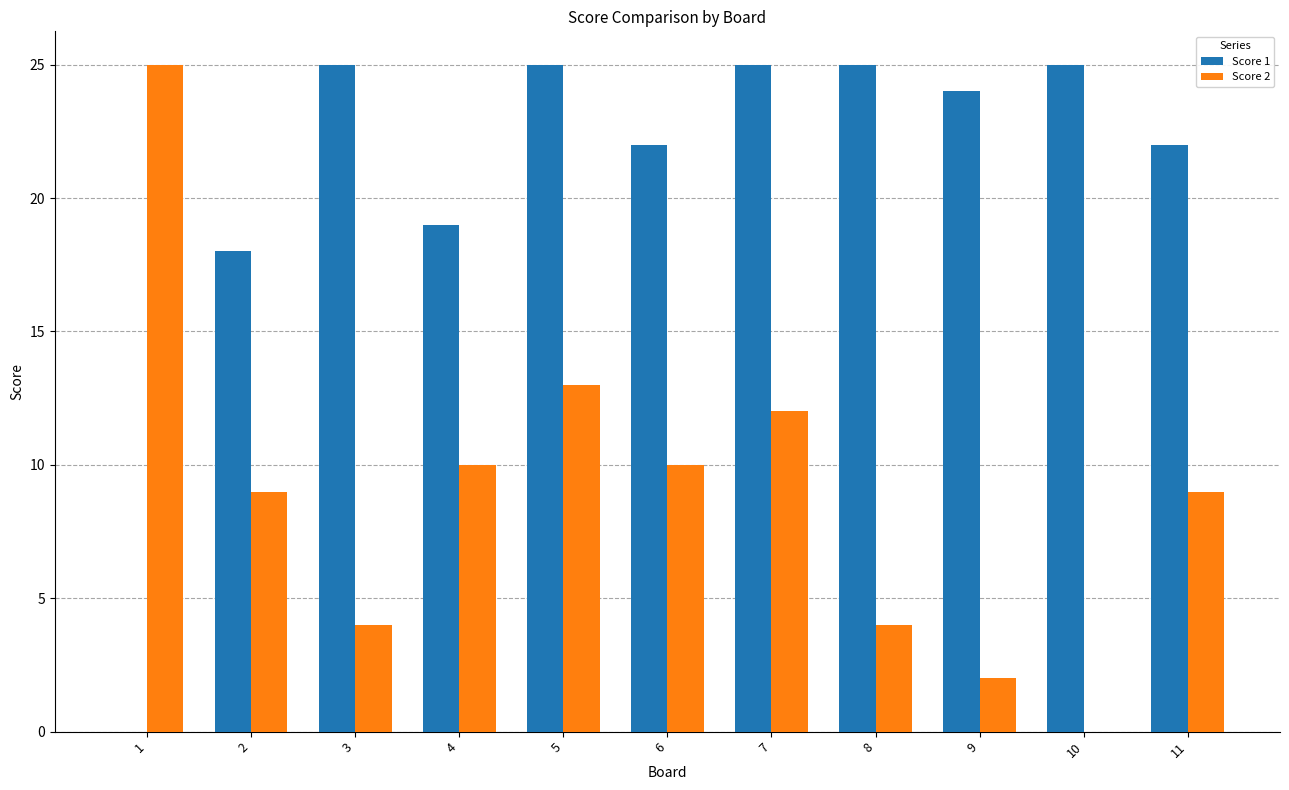

Count the number of categories in the chart.

11